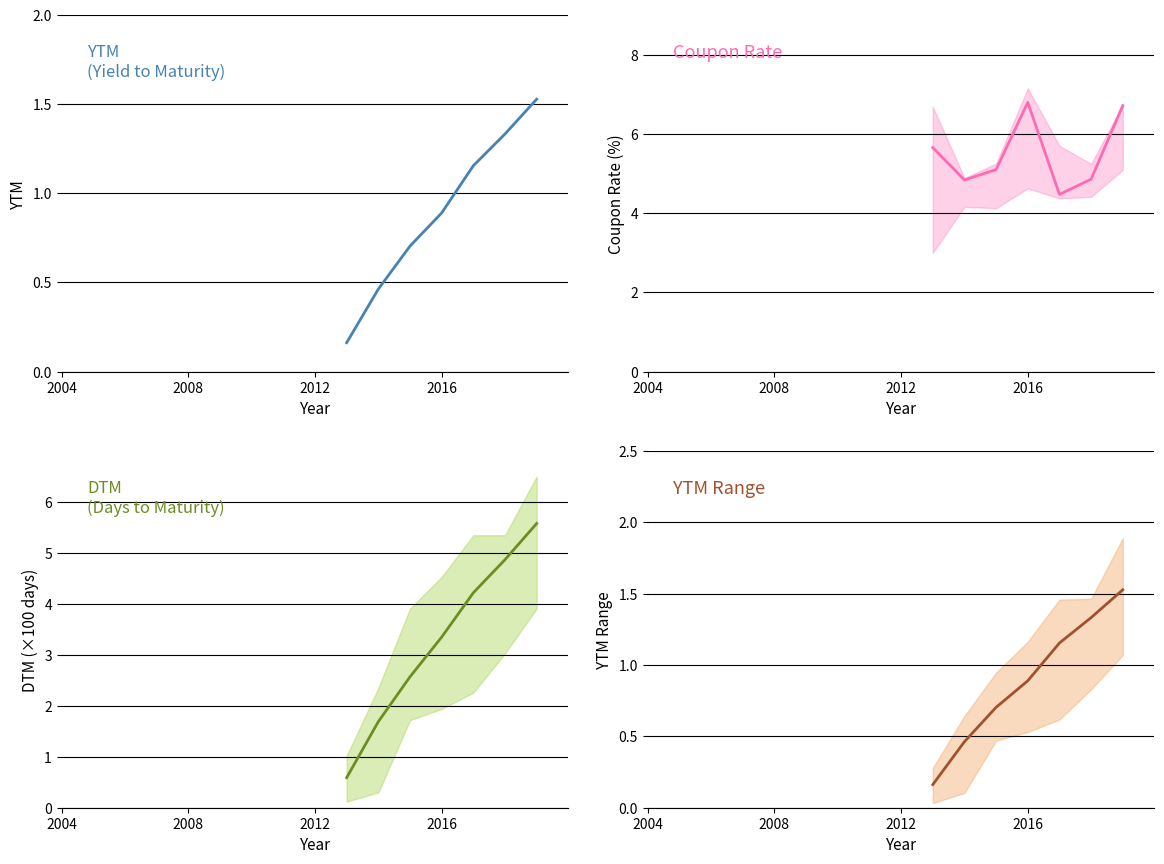

Reading right to left, transcribe all the data shown in this chart.

YTM: 1.5	1.3	1.2	0.9	0.7	0.5	0.2
Coupon Rate: 6.7	4.9	4.5	6.8	5.1	4.8	5.7
DTM (×100 days): 5.6	4.9	4.2	3.4	2.6	1.7	0.6
YTM (mean): 1.5	1.3	1.2	0.9	0.7	0.5	0.2